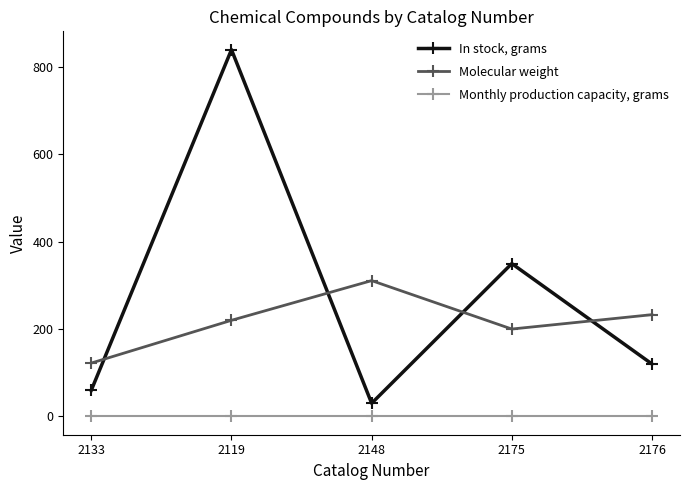

What are all the series names shown in the legend?

In stock, grams, Molecular weight, Monthly production capacity, grams